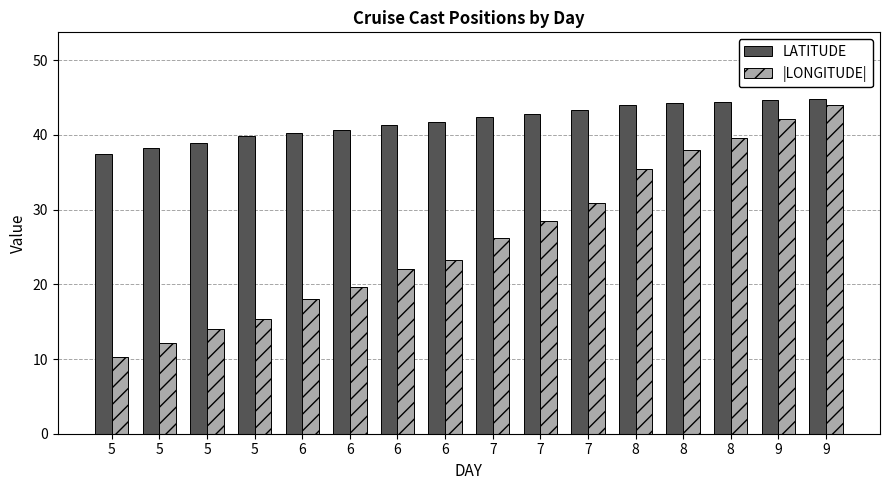

Are the bars grouped side by side (vs. stacked)?

Yes